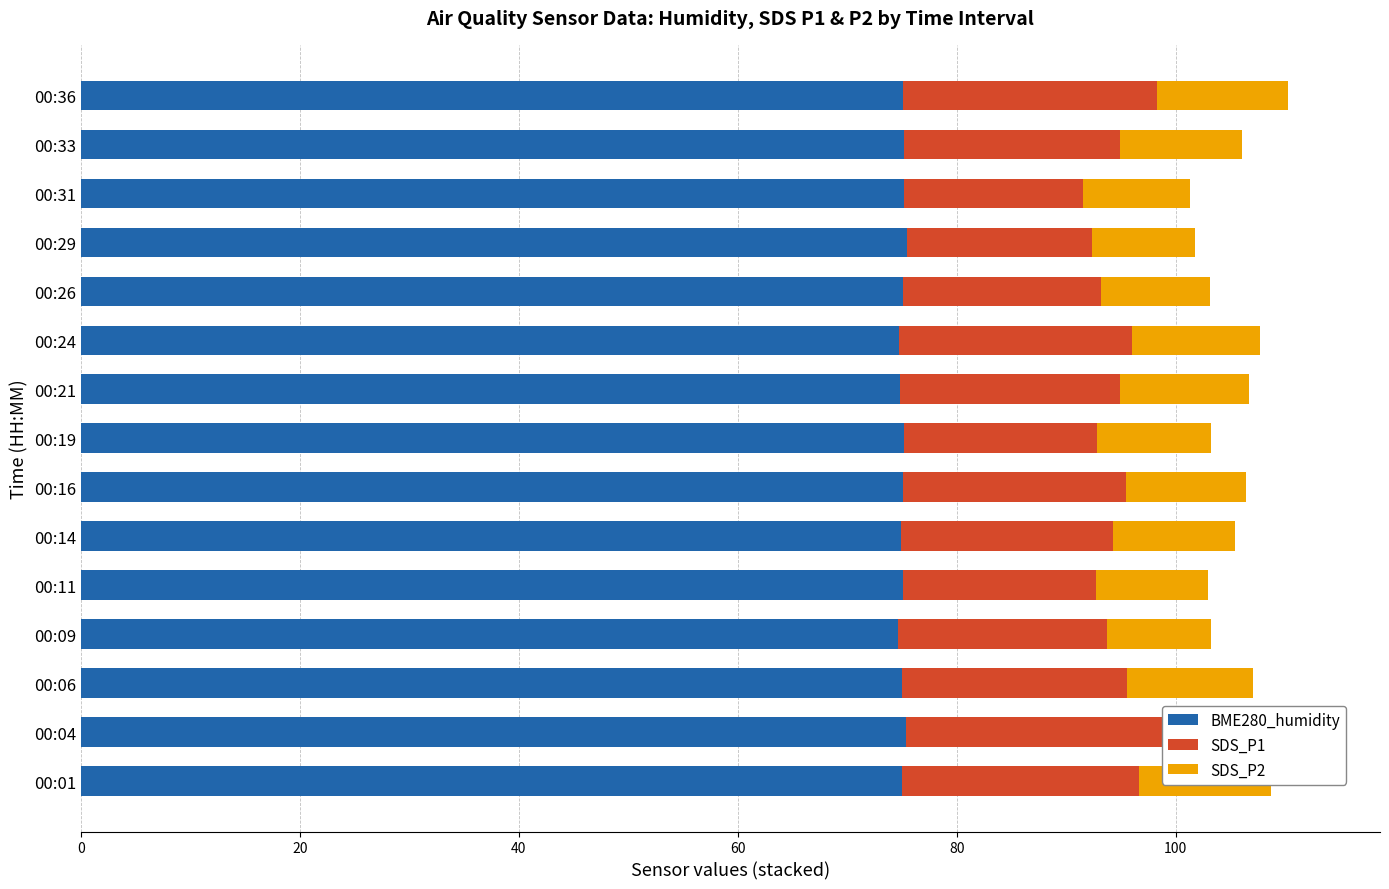

How many bars are there in each group?

3